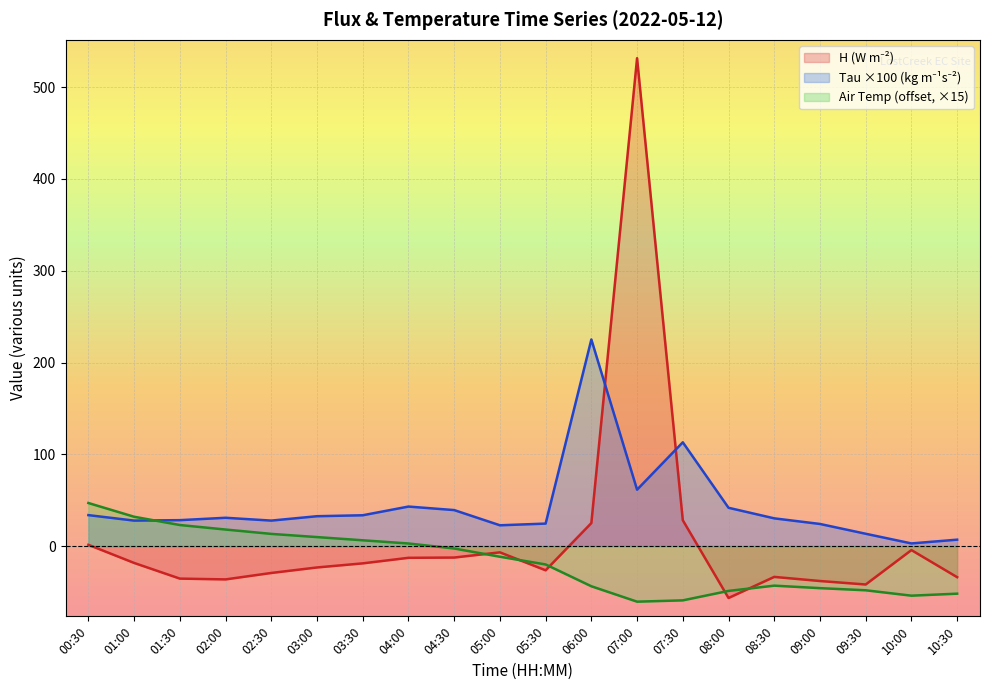

Is it true that Air Temp (offset, ×15) equals -69.3 at 09:00?

False